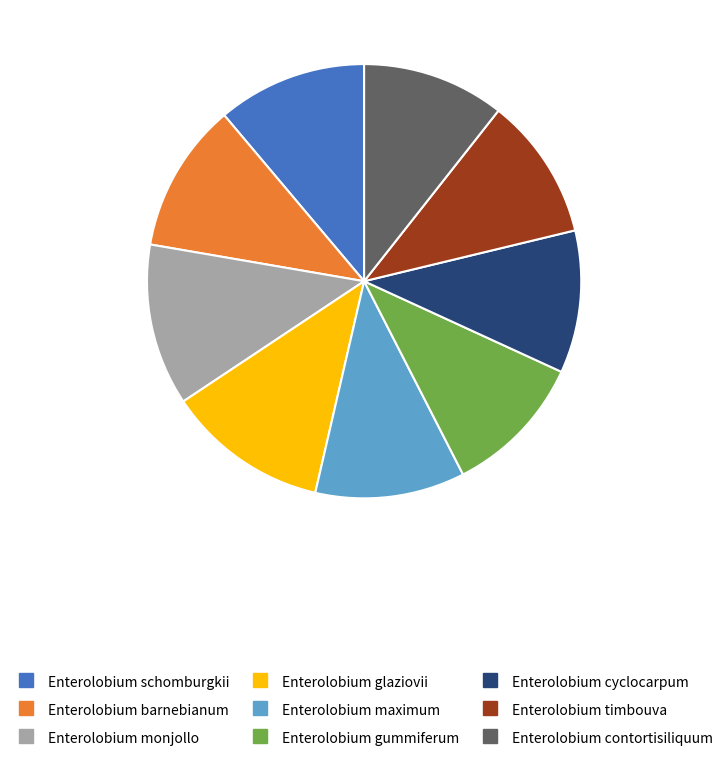

Does Enterolobium cyclocarpum represent more than half of the total?

No